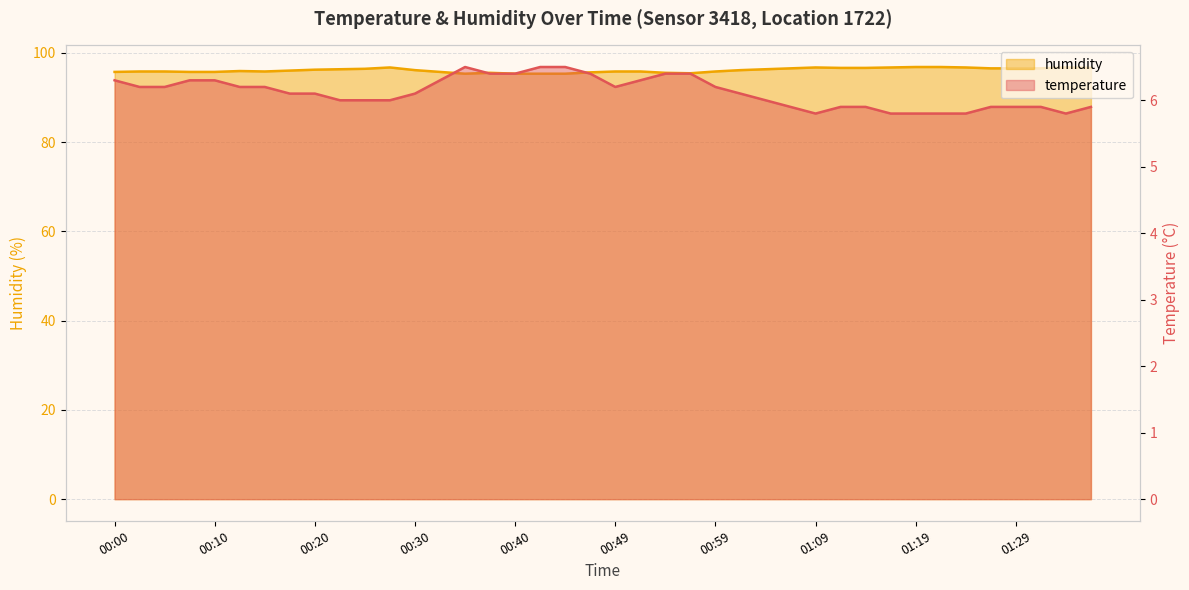

Reading right to left, extract all data points from this chart.

temperature: 01:36=5.9	01:34=5.8	01:31=5.9	01:29=5.9	01:26=5.9	01:24=5.8	01:21=5.8	01:19=5.8	01:17=5.8	01:14=5.9	01:12=5.9	01:09=5.8	01:07=5.9	01:04=6.0	01:02=6.1	00:59=6.2	00:57=6.4	00:54=6.4	00:52=6.3	00:49=6.2	00:47=6.4	00:45=6.5	00:42=6.5	00:40=6.4	00:37=6.4	00:35=6.5	00:32=6.3	00:30=6.1	00:27=6.0	00:25=6.0	00:22=6.0	00:20=6.1	00:17=6.1	00:15=6.2	00:12=6.2	00:10=6.3	00:08=6.3	00:05=6.2	00:03=6.2	00:00=6.3
humidity: 01:36=96.6	01:34=96.7	01:31=96.5	01:29=96.5	01:26=96.5	01:24=96.7	01:21=96.8	01:19=96.8	01:17=96.7	01:14=96.6	01:12=96.6	01:09=96.7	01:07=96.5	01:04=96.3	01:02=96.1	00:59=95.8	00:57=95.4	00:54=95.5	00:52=95.8	00:49=95.8	00:47=95.6	00:45=95.3	00:42=95.3	00:40=95.3	00:37=95.5	00:35=95.3	00:32=95.7	00:30=96.1	00:27=96.7	00:25=96.4	00:22=96.3	00:20=96.2	00:17=96.0	00:15=95.8	00:12=95.9	00:10=95.7	00:08=95.7	00:05=95.8	00:03=95.8	00:00=95.7